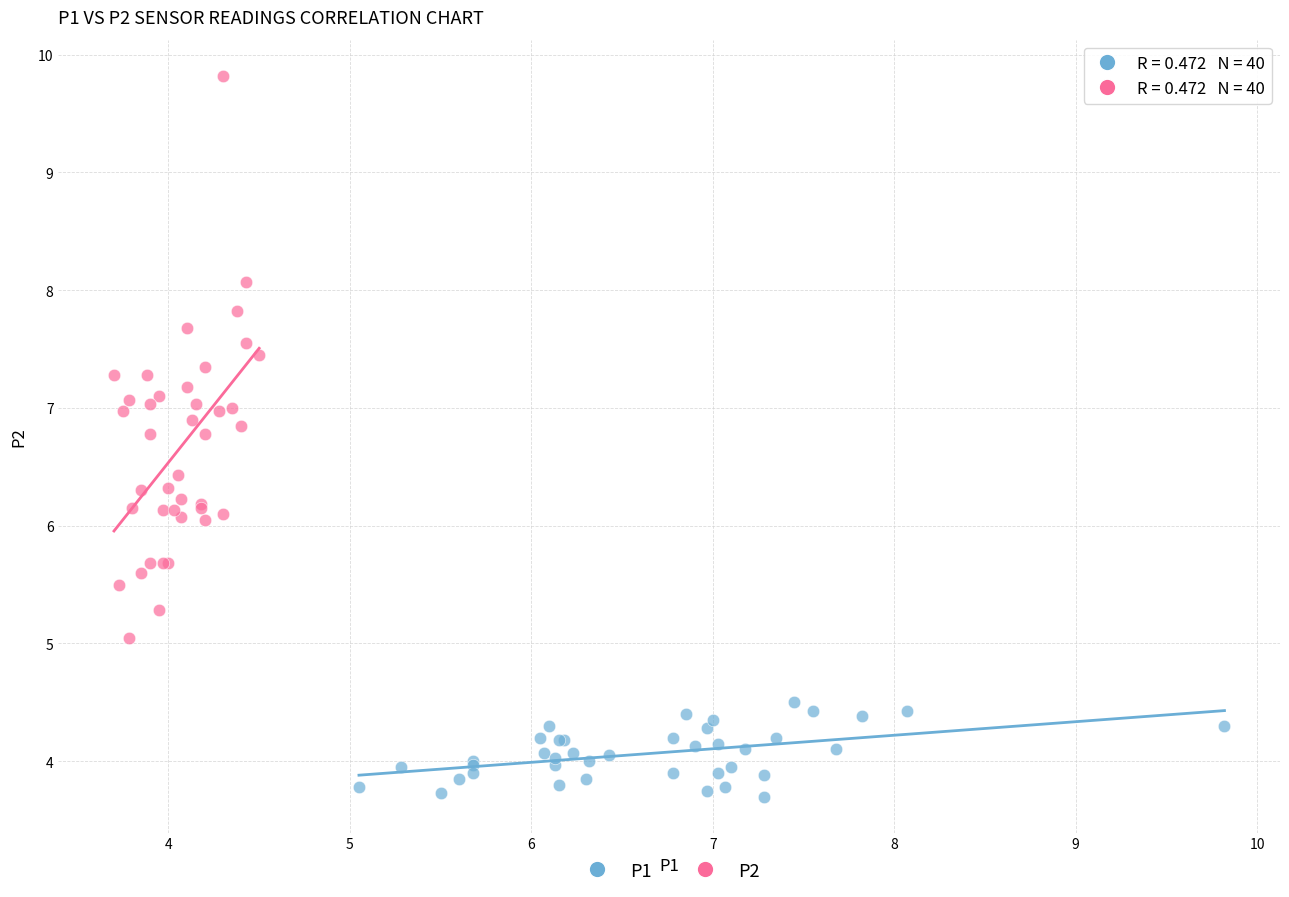

Which series reaches the minimum Y coordinate?

P1